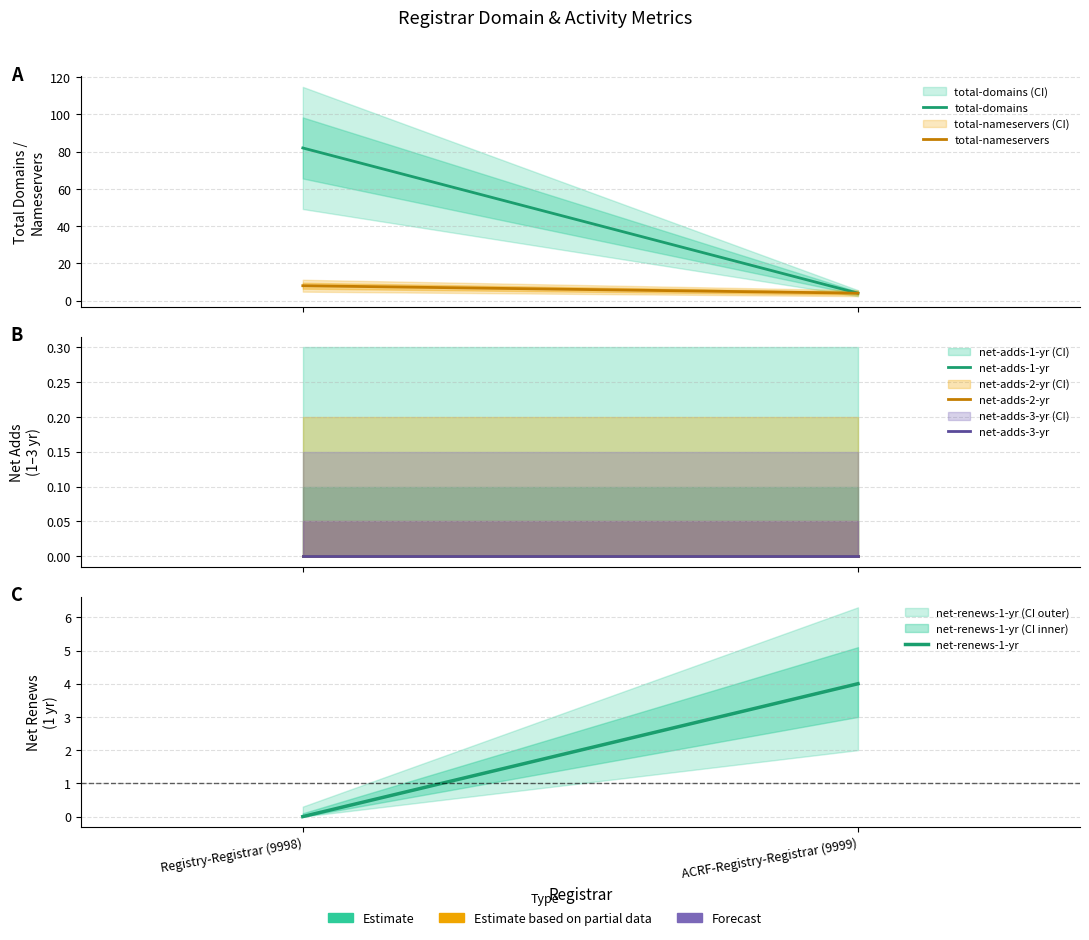

What is the spread (max minus min) of values at ACRF-Registry-Registrar (9999)?

4